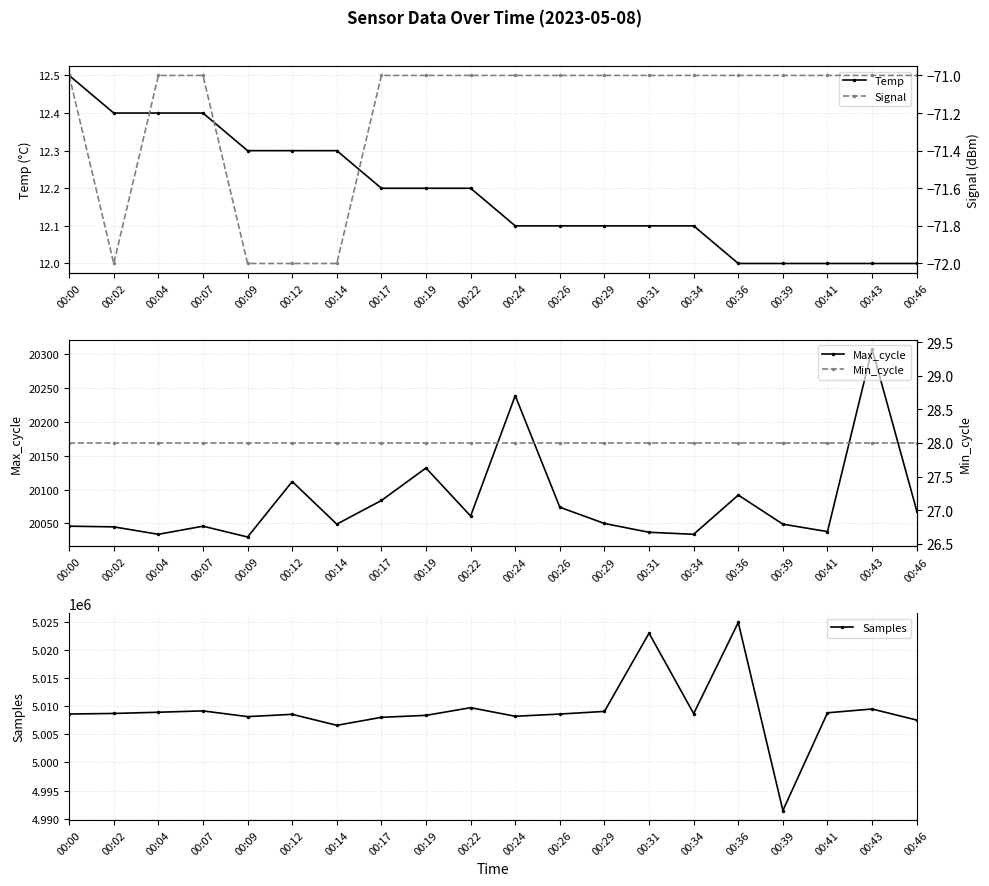

What is the average value of the Signal series?

-71.2